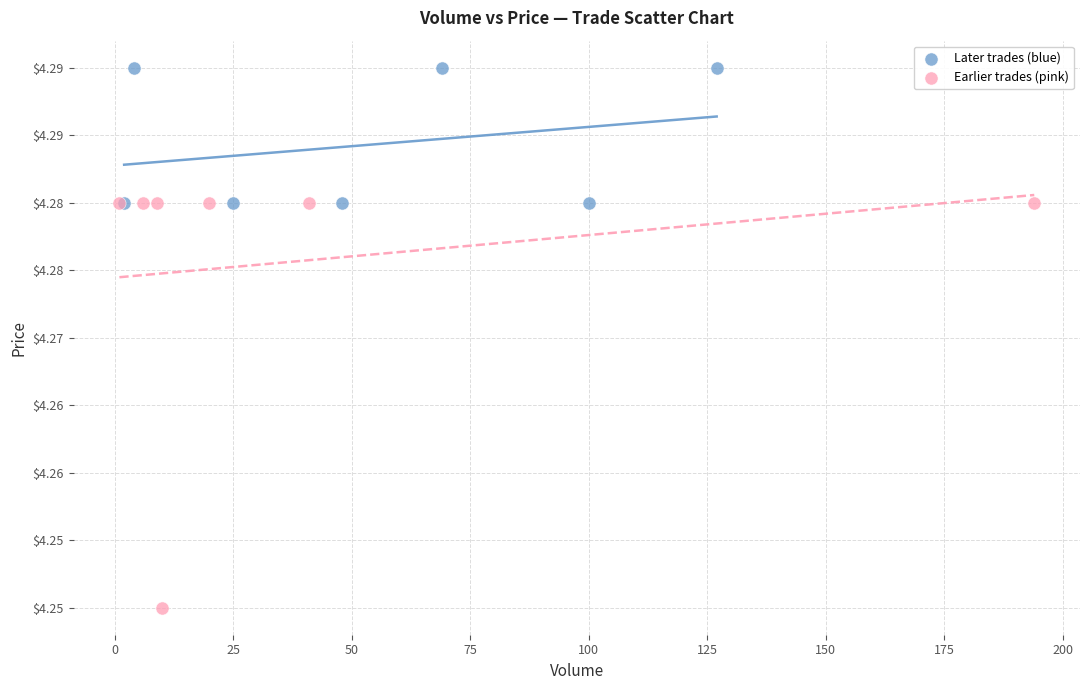

Which series reaches the minimum Y coordinate?

Earlier trades (pink)